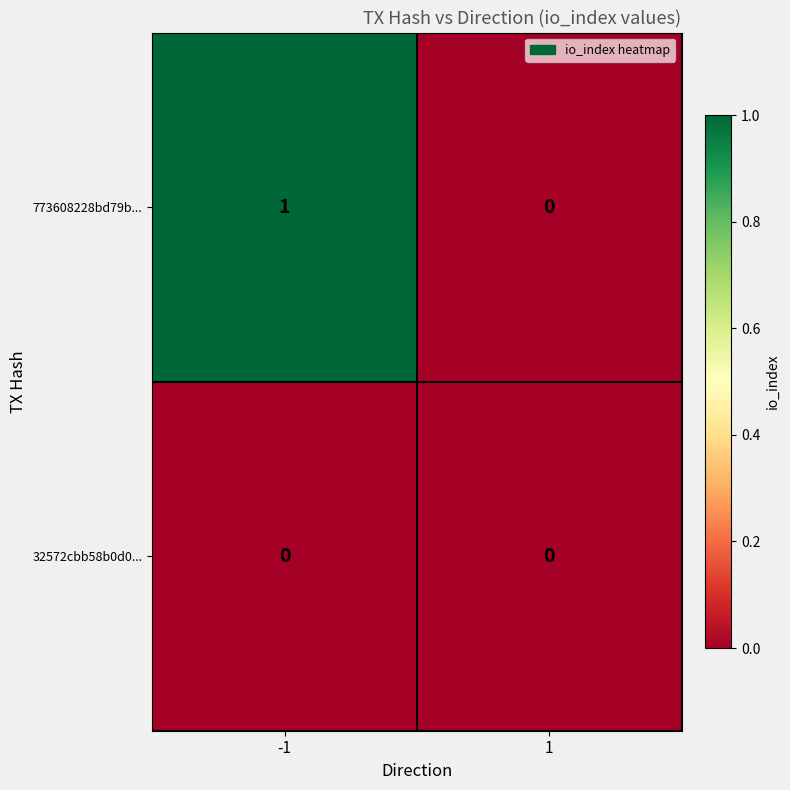

Is it true that 32572cbb58b0d0... equals 0 at -1?

True